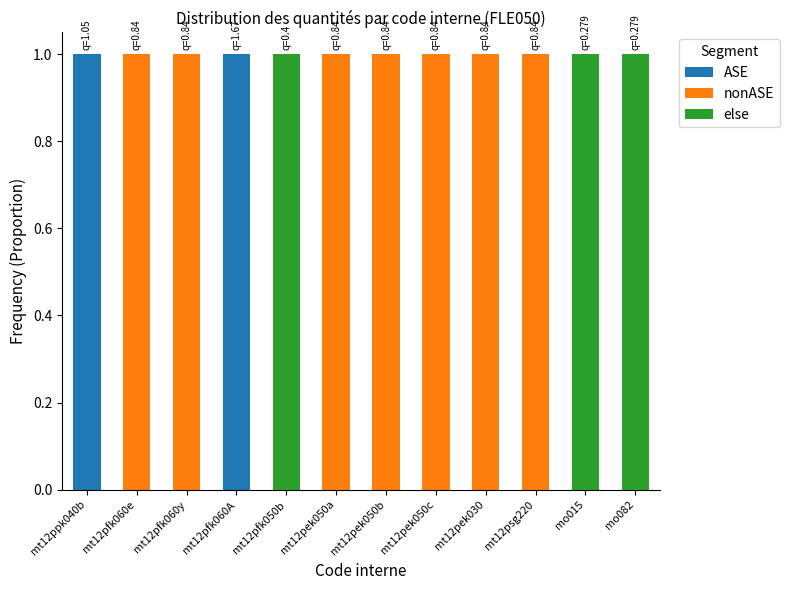

True or false: ASE has a value of 0 at mt12pfk060A.

False